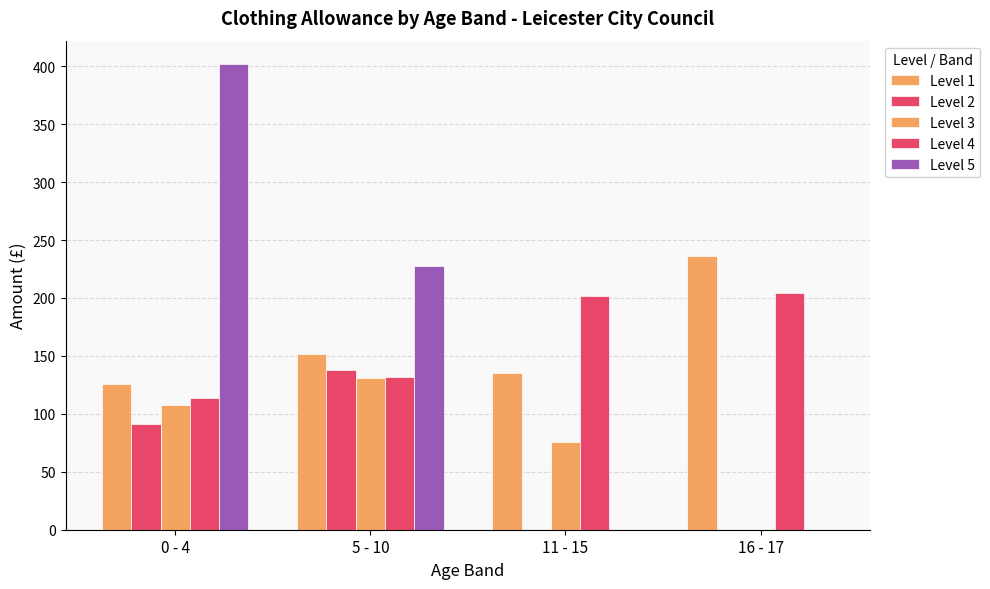

Are the bars horizontal?

No